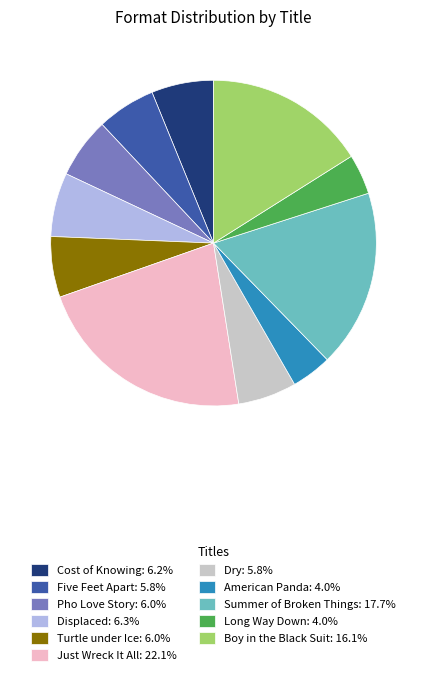

Between Five Feet Apart and Boy in the Black Suit, which is larger?

Boy in the Black Suit